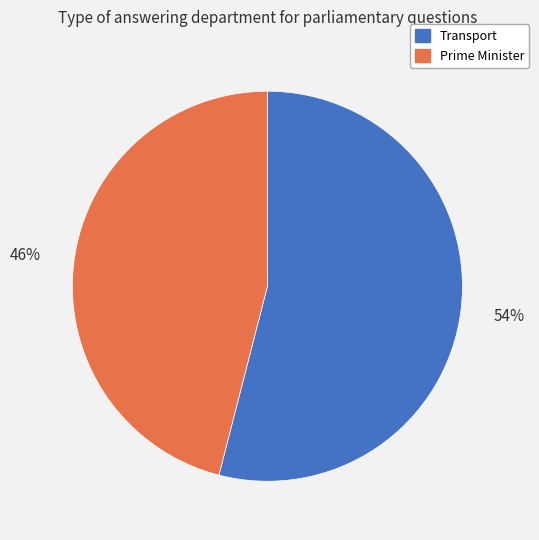

Combined, do Transport and Prime Minister account for over 50%?

Yes